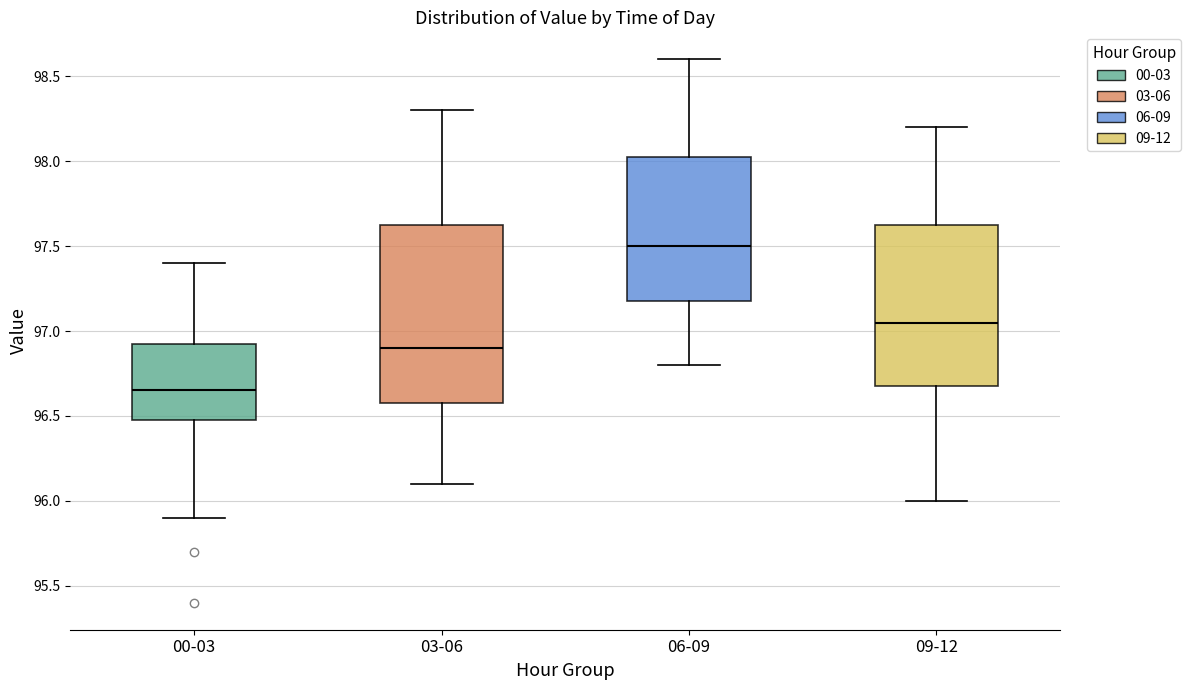

Which box has the highest median line?

06-09